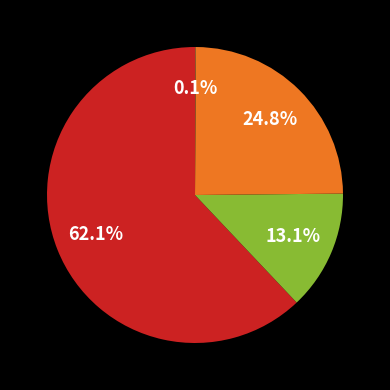

To the nearest percent, what is the average slice percentage?

25%